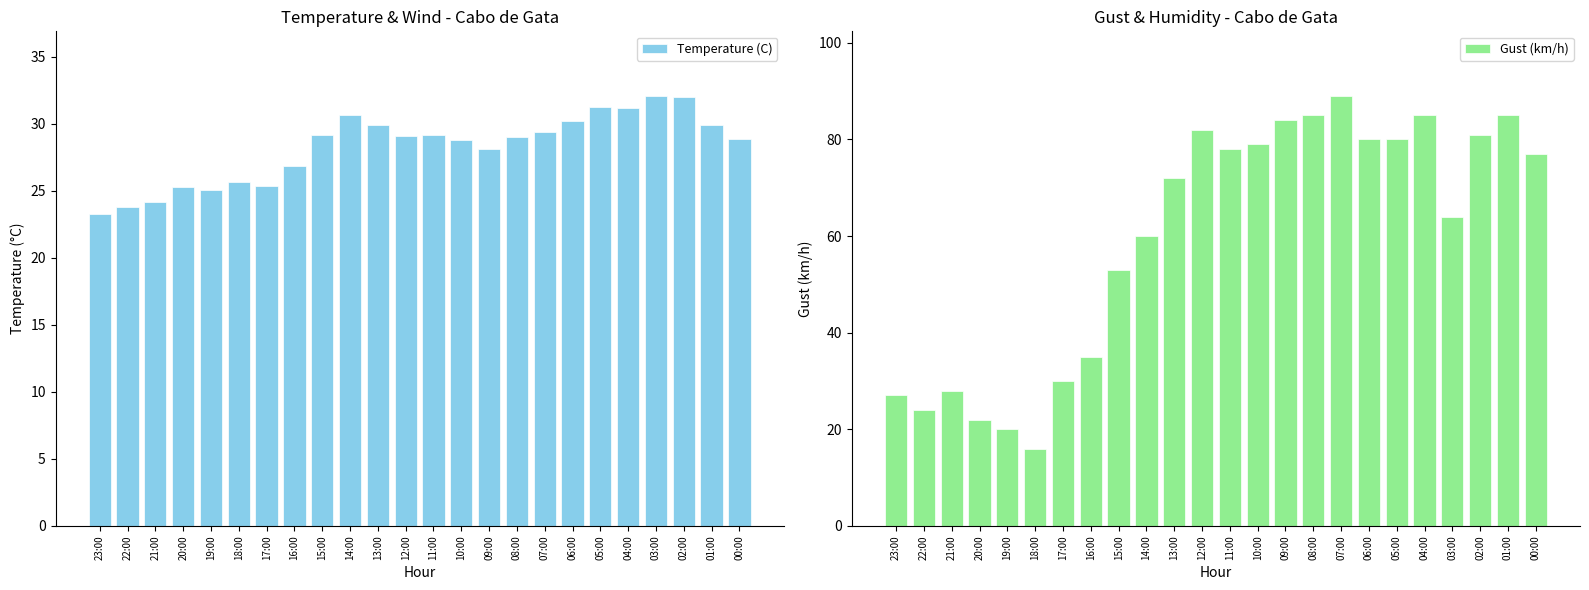

The Gust (km/h) series shows 85.0 at 04:00. True or false?

True